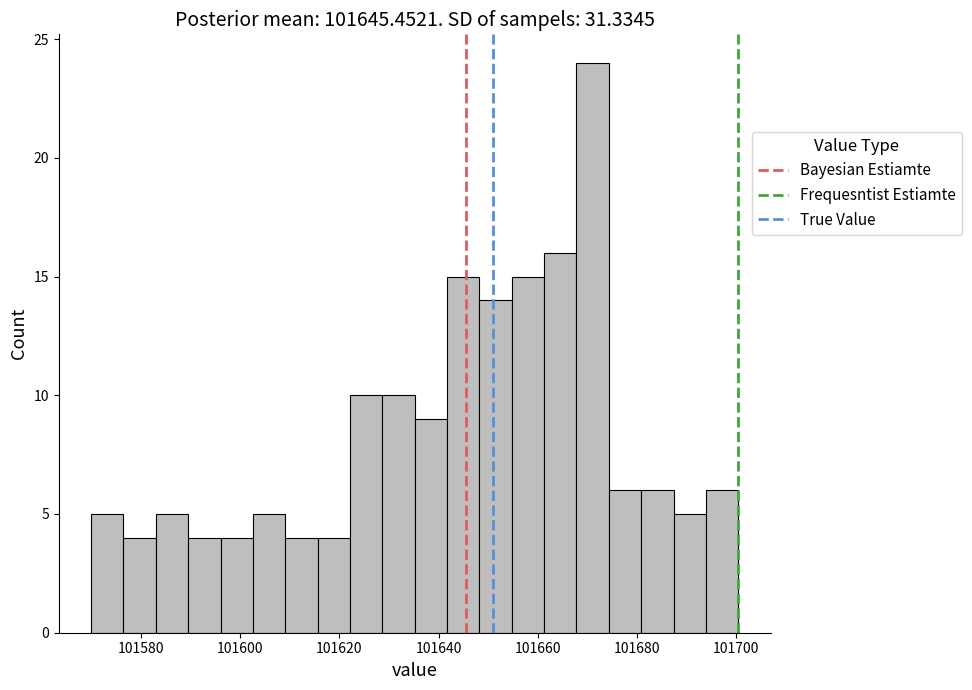

Around what value on the x-axis is the tallest bar? Give the approximate position of its centre, as read against the axis.

101672